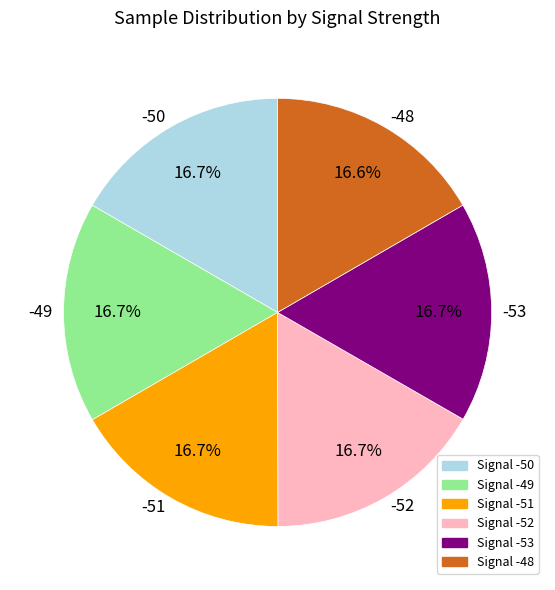

How much of the chart is everything except -49?

83.3%